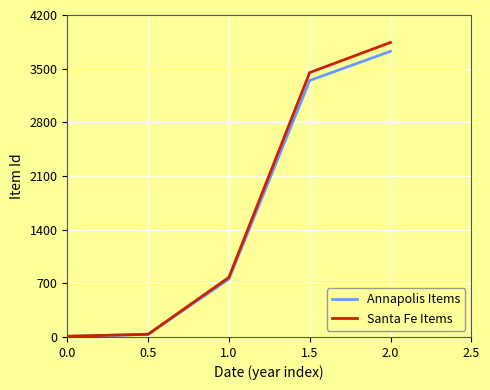

What is the maximum value for Annapolis Items?

3726.7